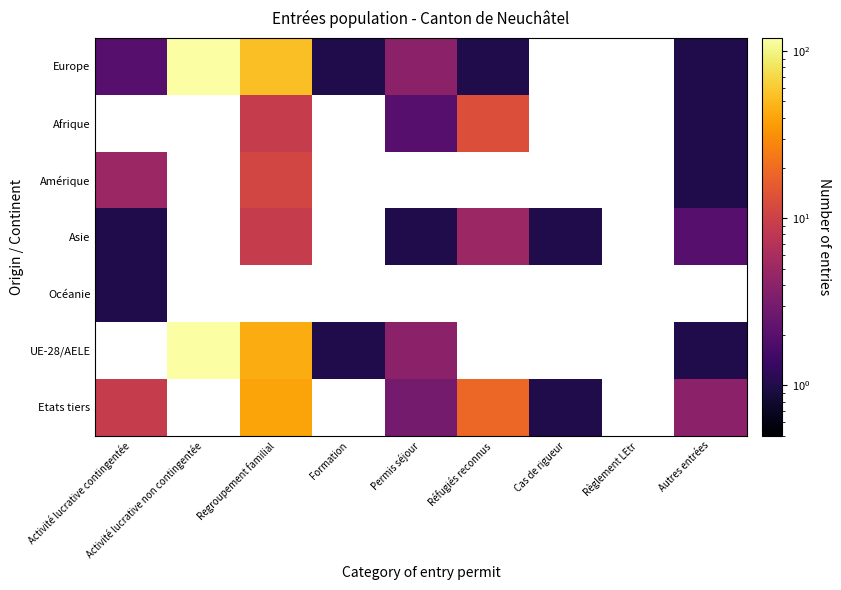

How many positive values does the Europe series have?

7